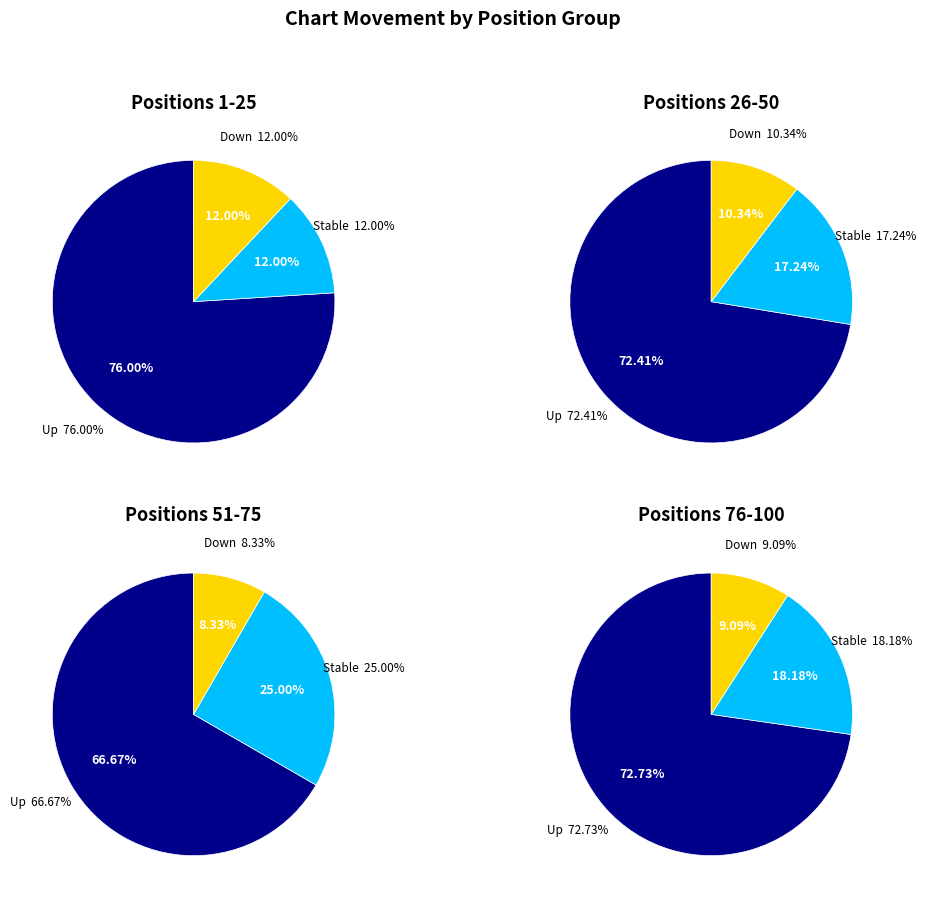

To the nearest percent, what portion does up represent?

72%